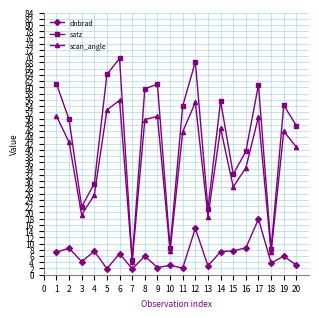

True or false: scan_angle and dnbrad cross at least once.

False